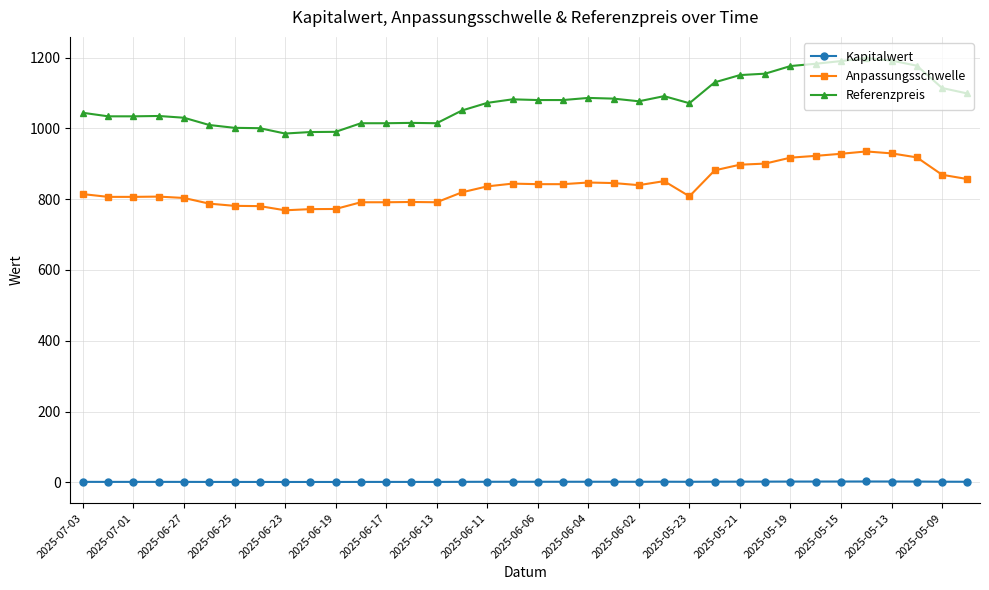

How many distinct data groups are displayed?

3